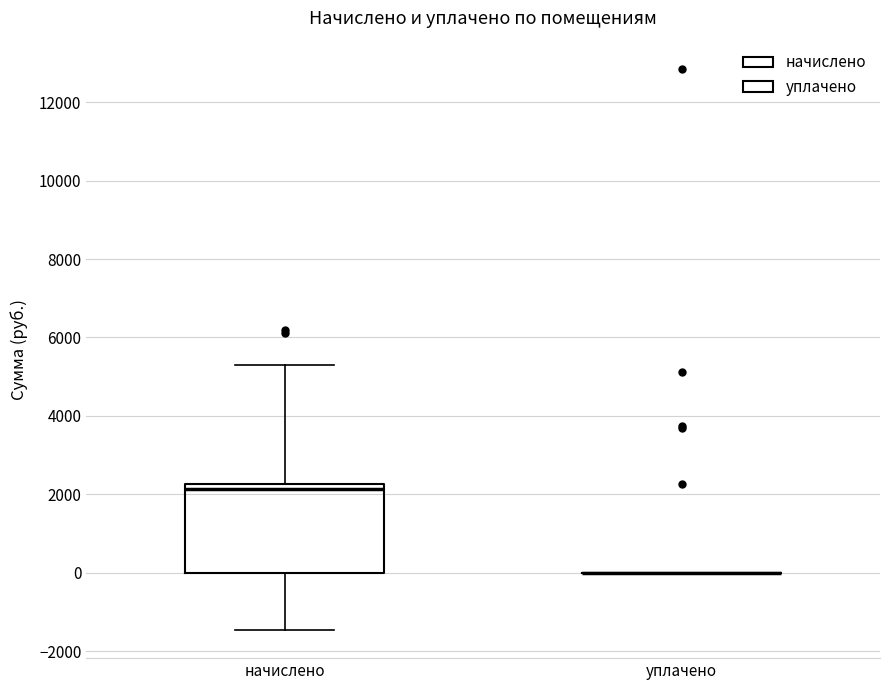

Where is the upper edge of the box for начислено on the y-axis? The values are not printed on the chart, so give them approximately, as read against the axis.

2200